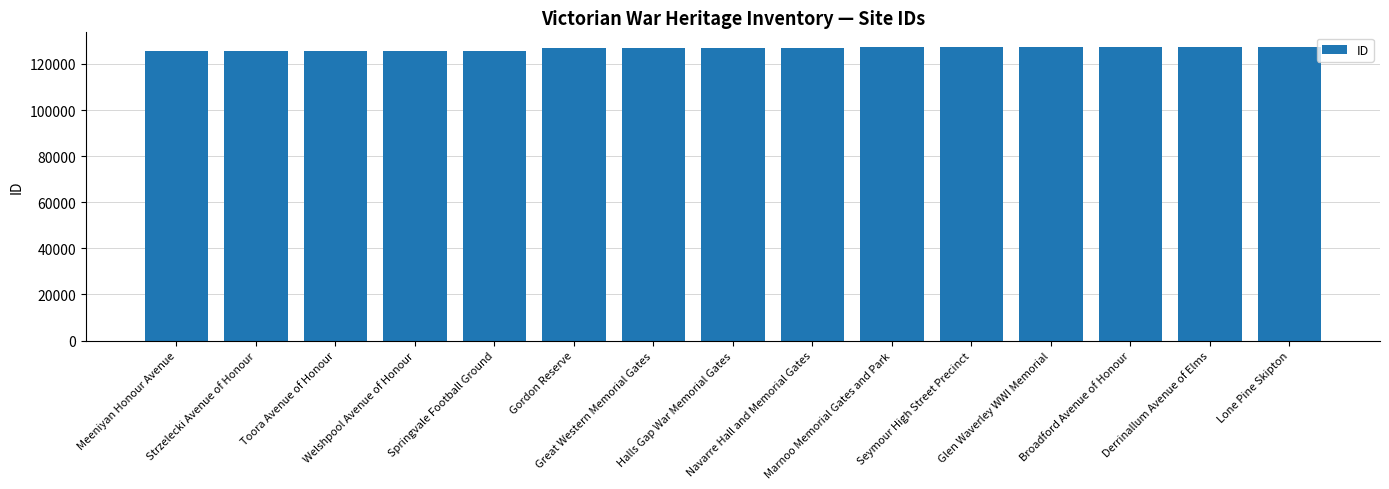

What is the smallest value displayed?

125679